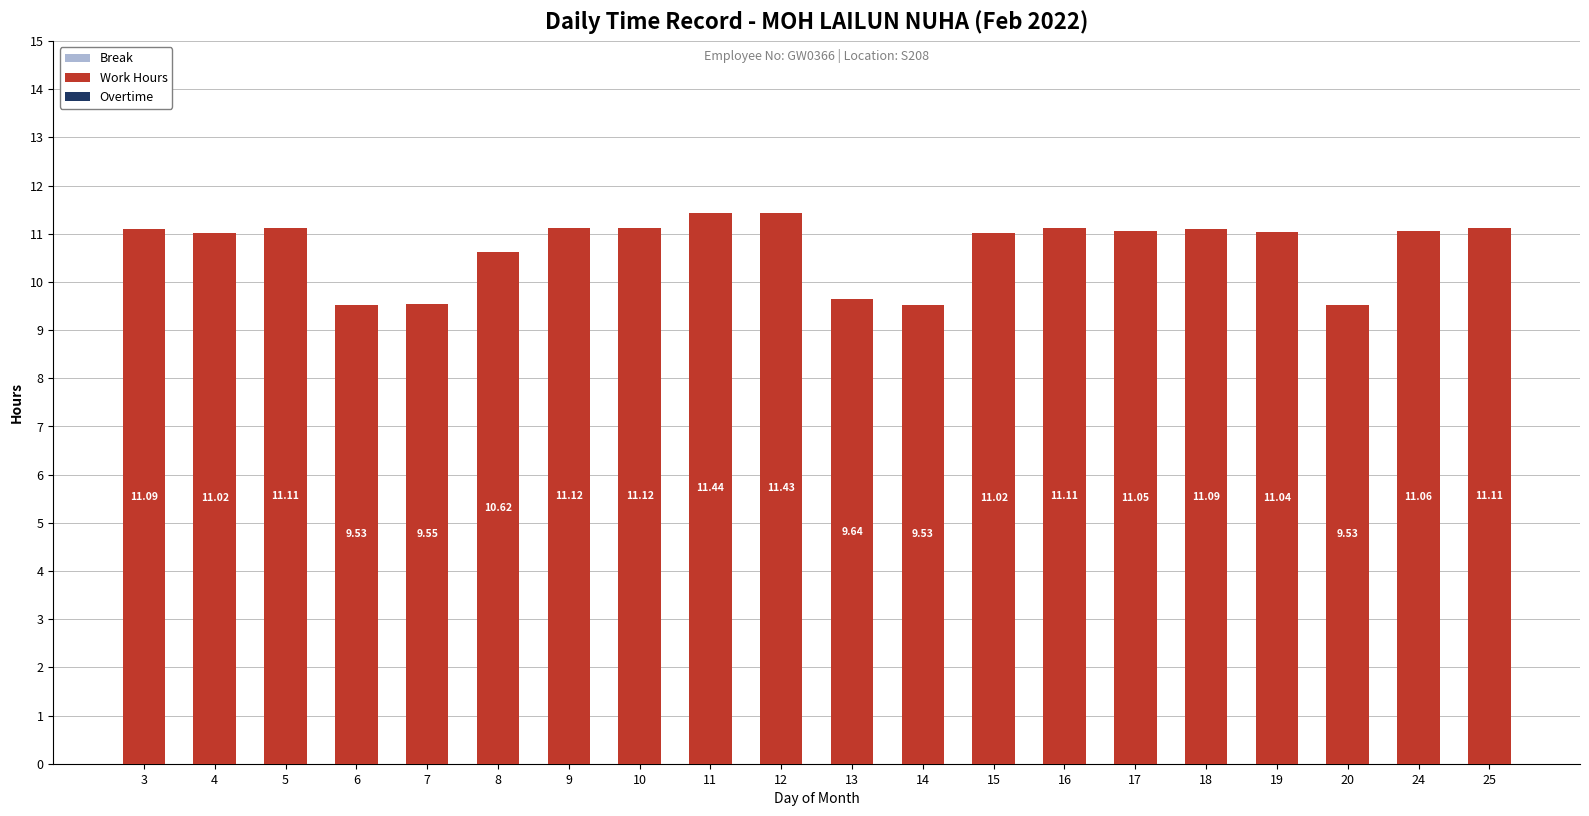

Which has a higher value, 3 or 12?

12